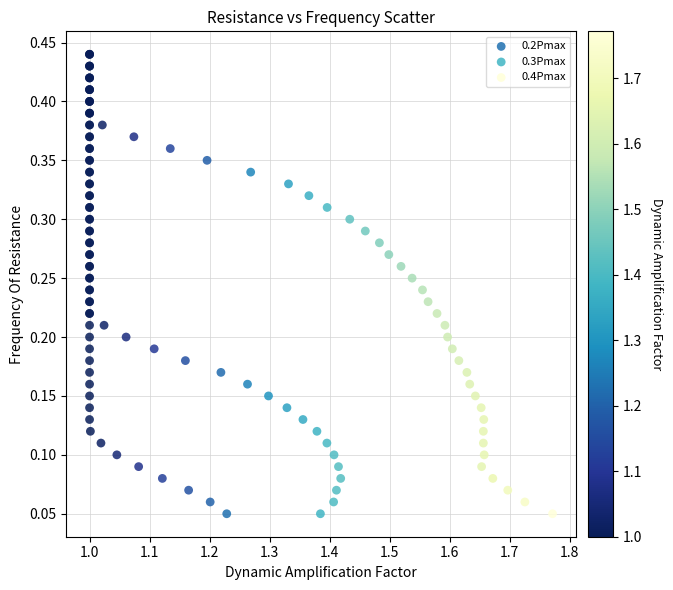

What are all the series names shown in the legend?

0.2Pmax, 0.3Pmax, 0.4Pmax